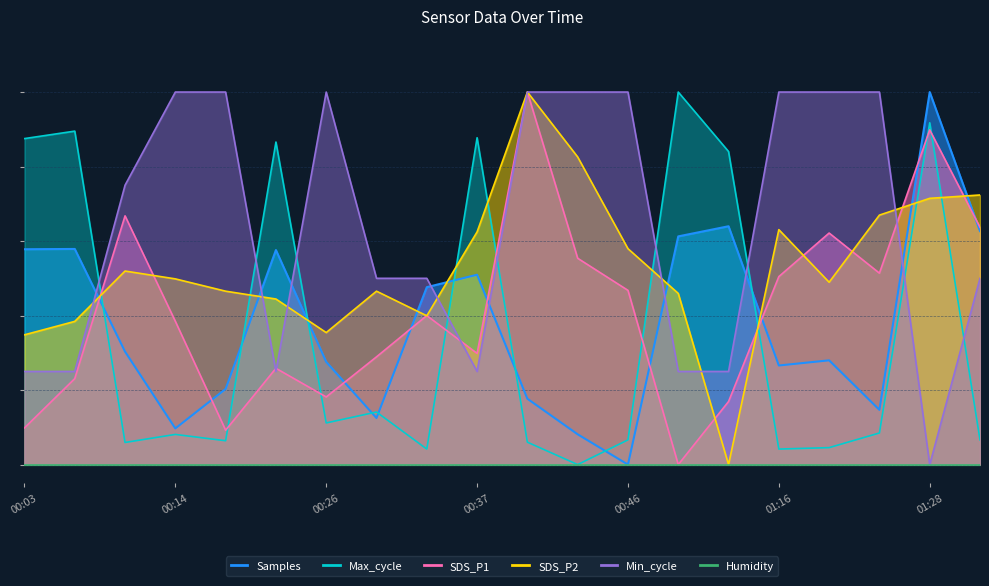

What is the label of the 10th point from the right?

00:40